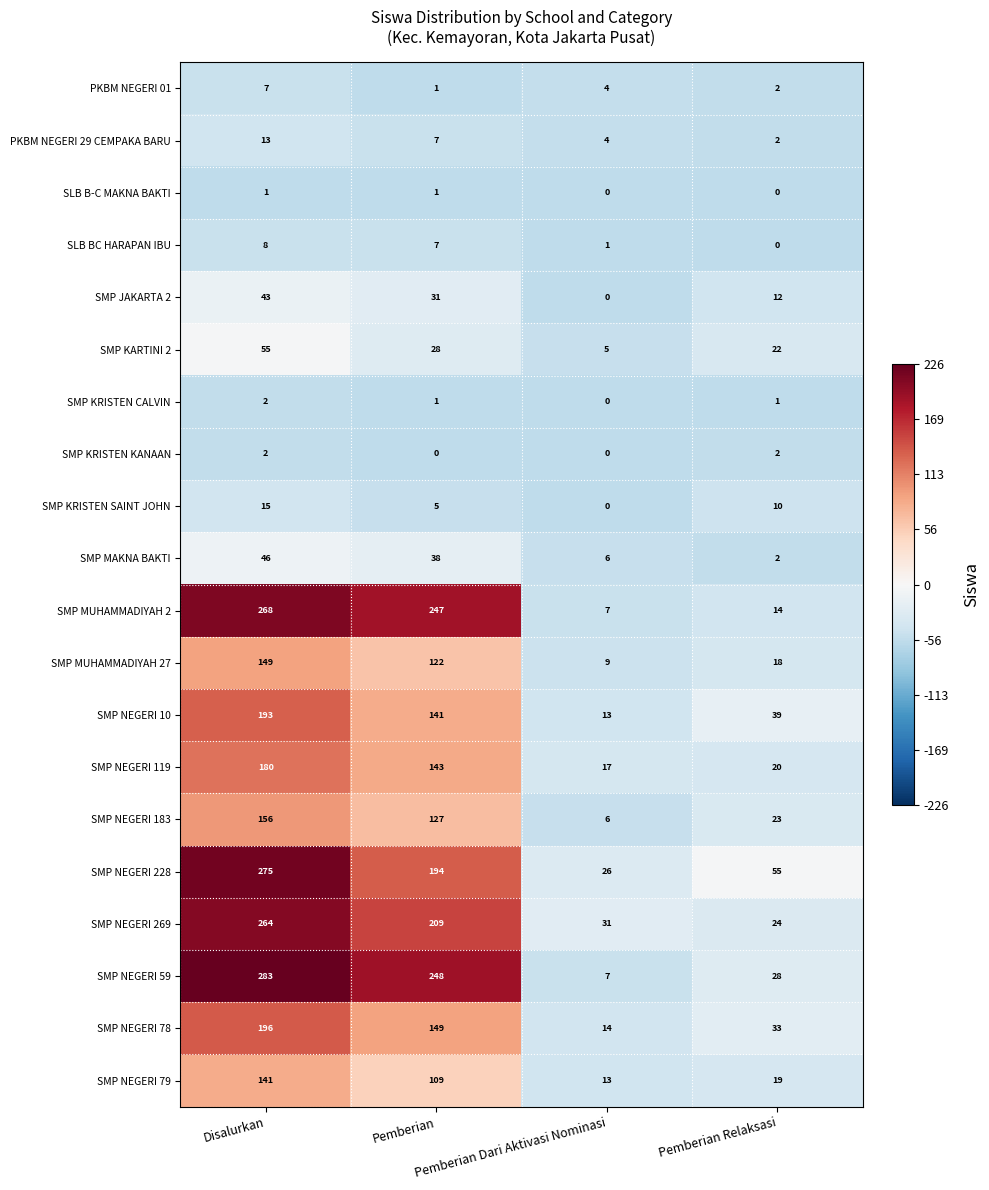

At how many categories does at least one series exceed 175?

2